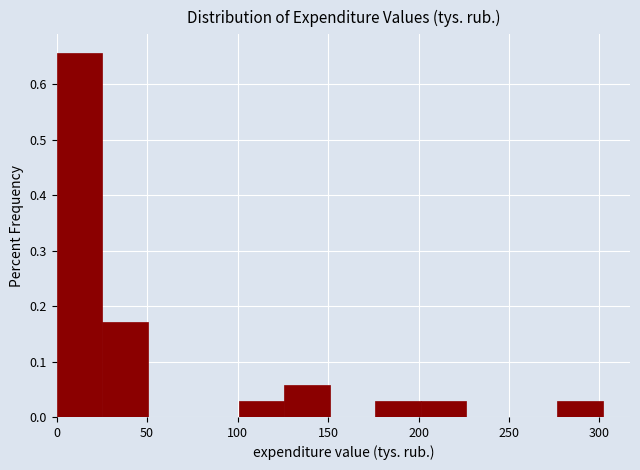

What is the height of the bar covering 175 to 200 on the x-axis? Neither the bar edges nor the heights are printed on the chart, so give them approximately, as read against the axes.

0.03